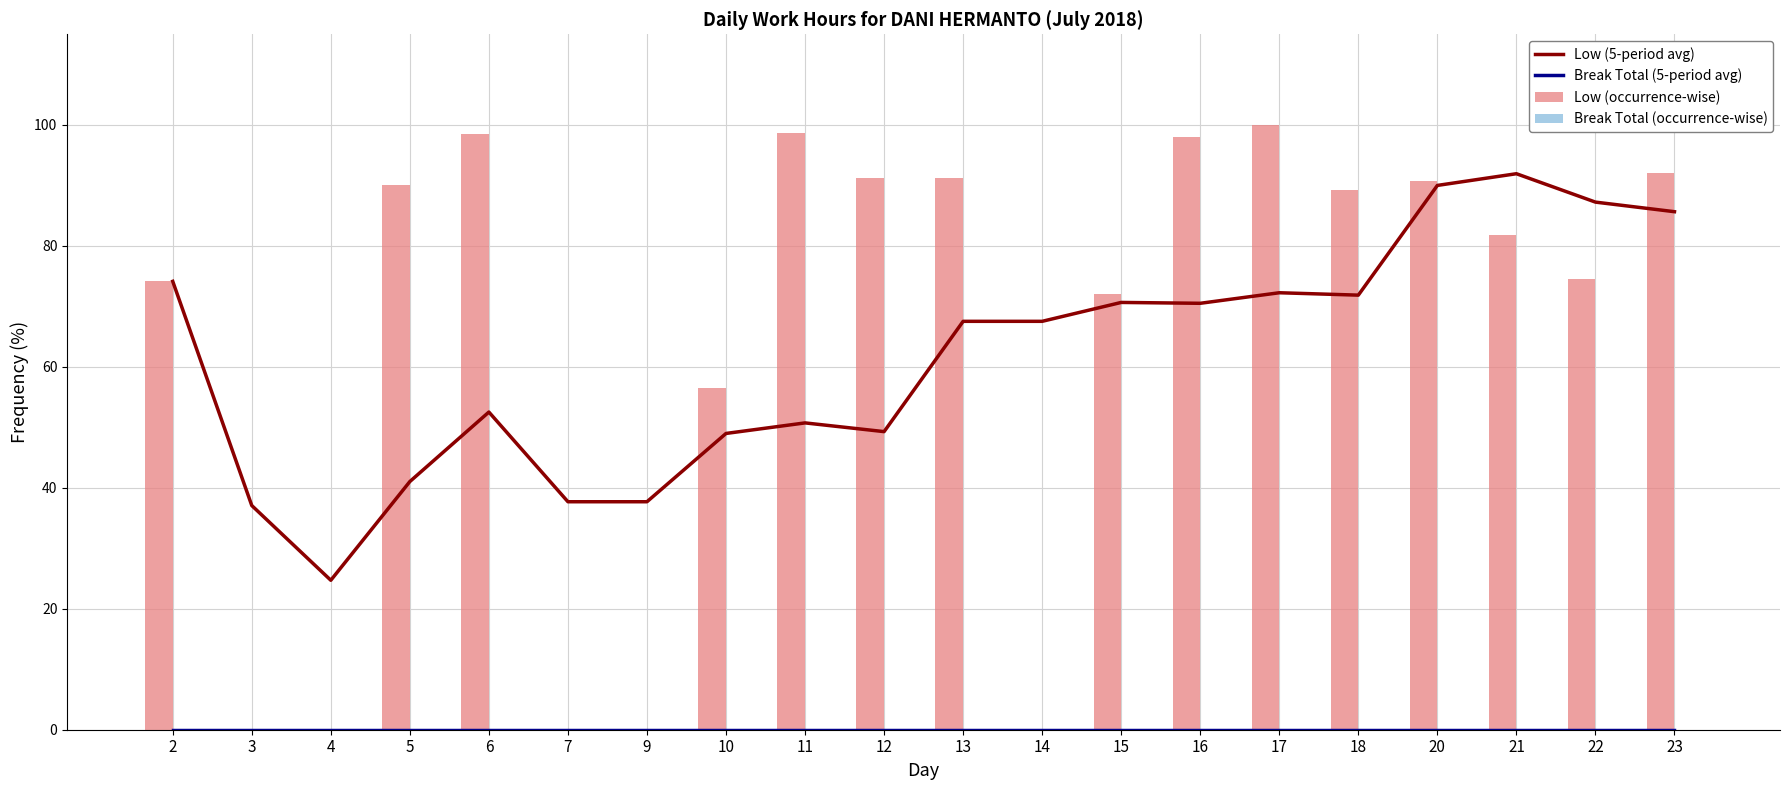

At which category does the chart reach its peak across all series?

17